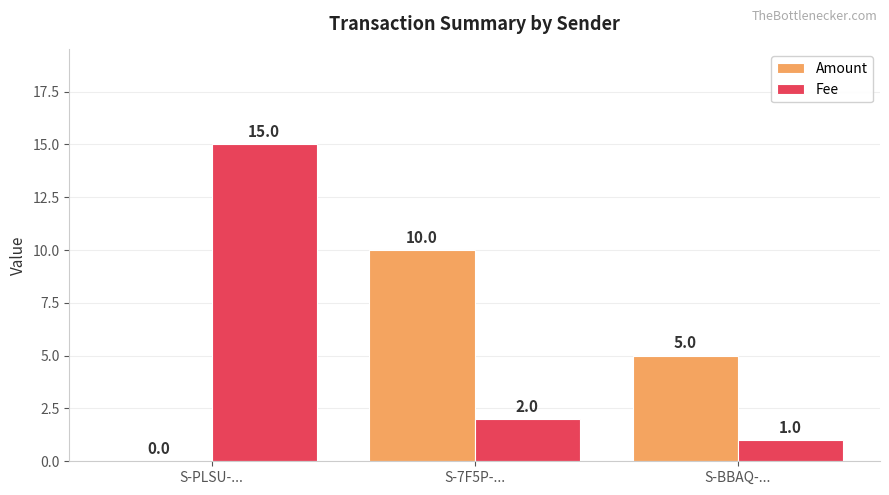

What is the maximum value shown in the chart?

15